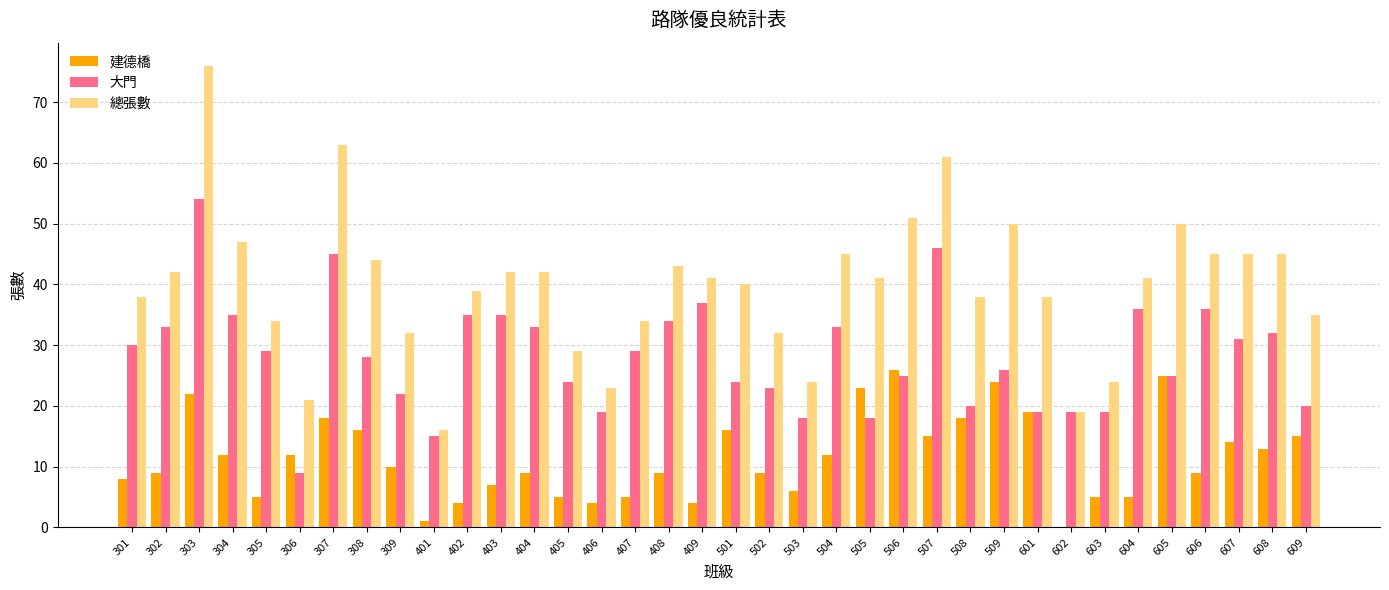

Is the value of 建德橋 at 603 greater than the value of 總張數 at 606?

No